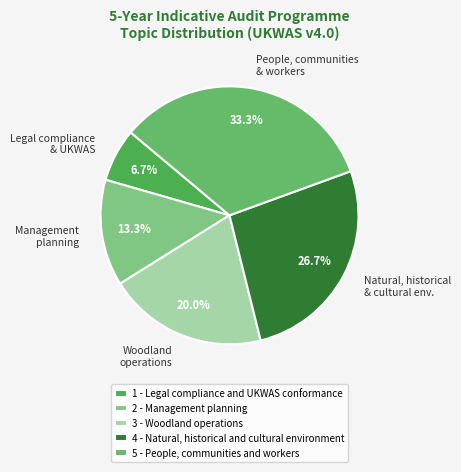

True or false: Management planning accounts for 3% of the total.

False